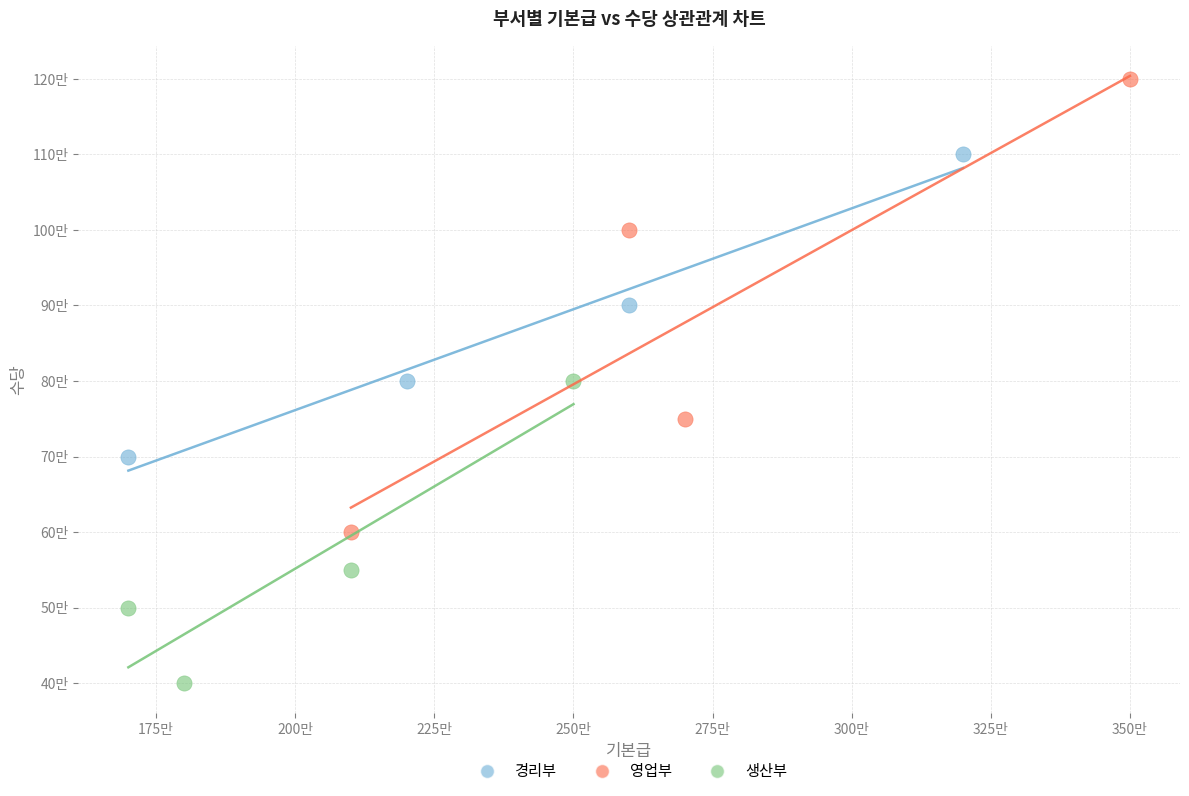

Which series contains the highest Y value?

영업부